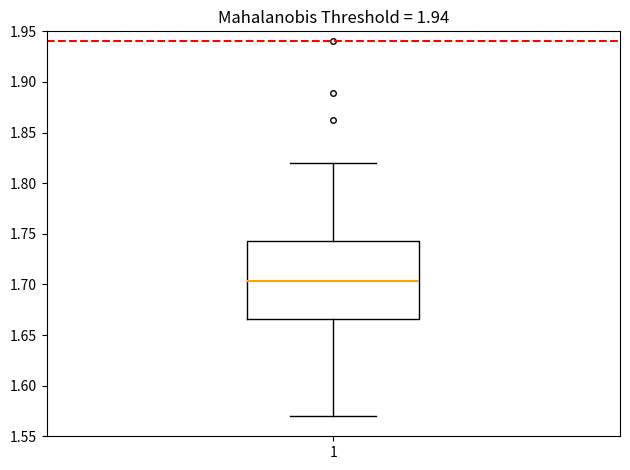

Transcribe this box plot: give where the median line is, the range the box spans, and where the two whiskers end, as read against the y-axis. The values are not printed on the chart, so give them approximately, as read against the axis.

median 1.705, box 1.665 to 1.745, whiskers 1.570 to 1.820